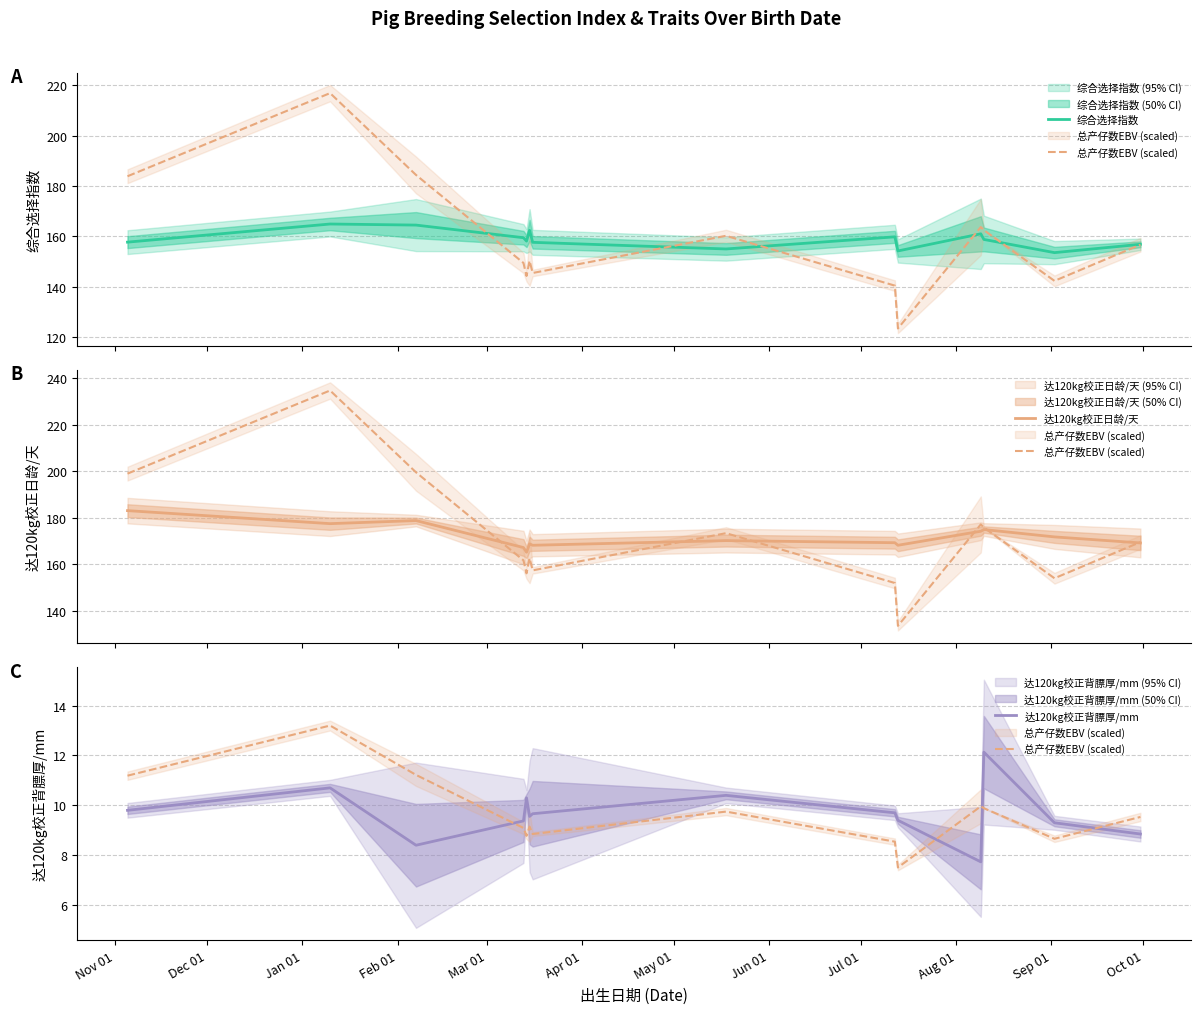

What position from the left is Jul 01?

9